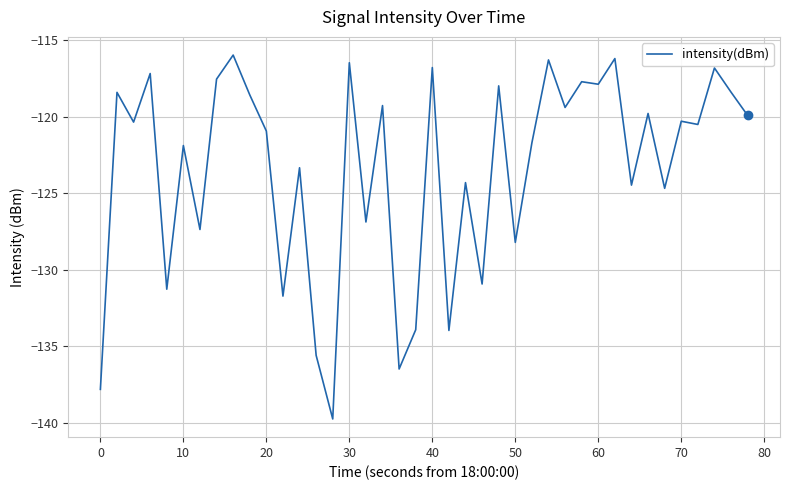

What is the maximum value shown in the chart?

-116.0